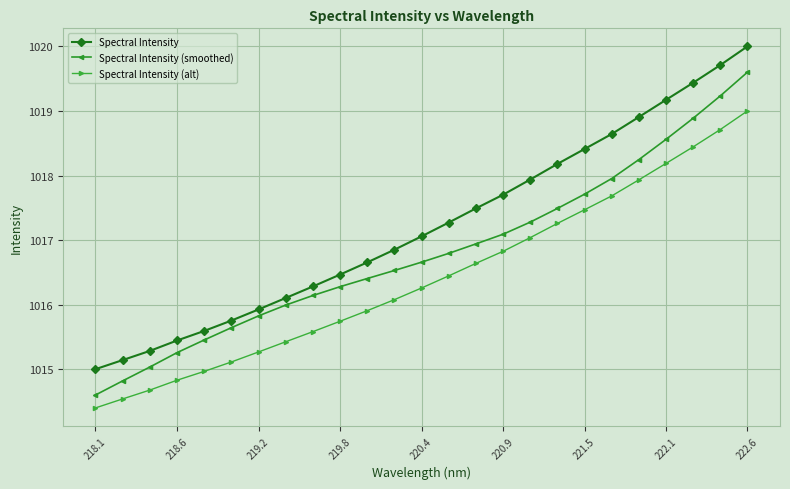

What is the highest value of the Spectral Intensity (smoothed) series?

1019.6